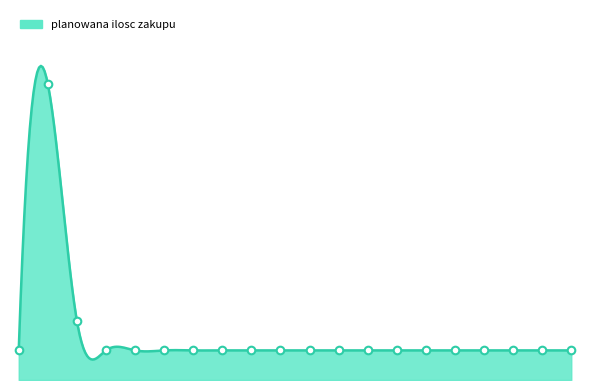

Approximately how many times larger is the value at 19 compared to 17?

1.0